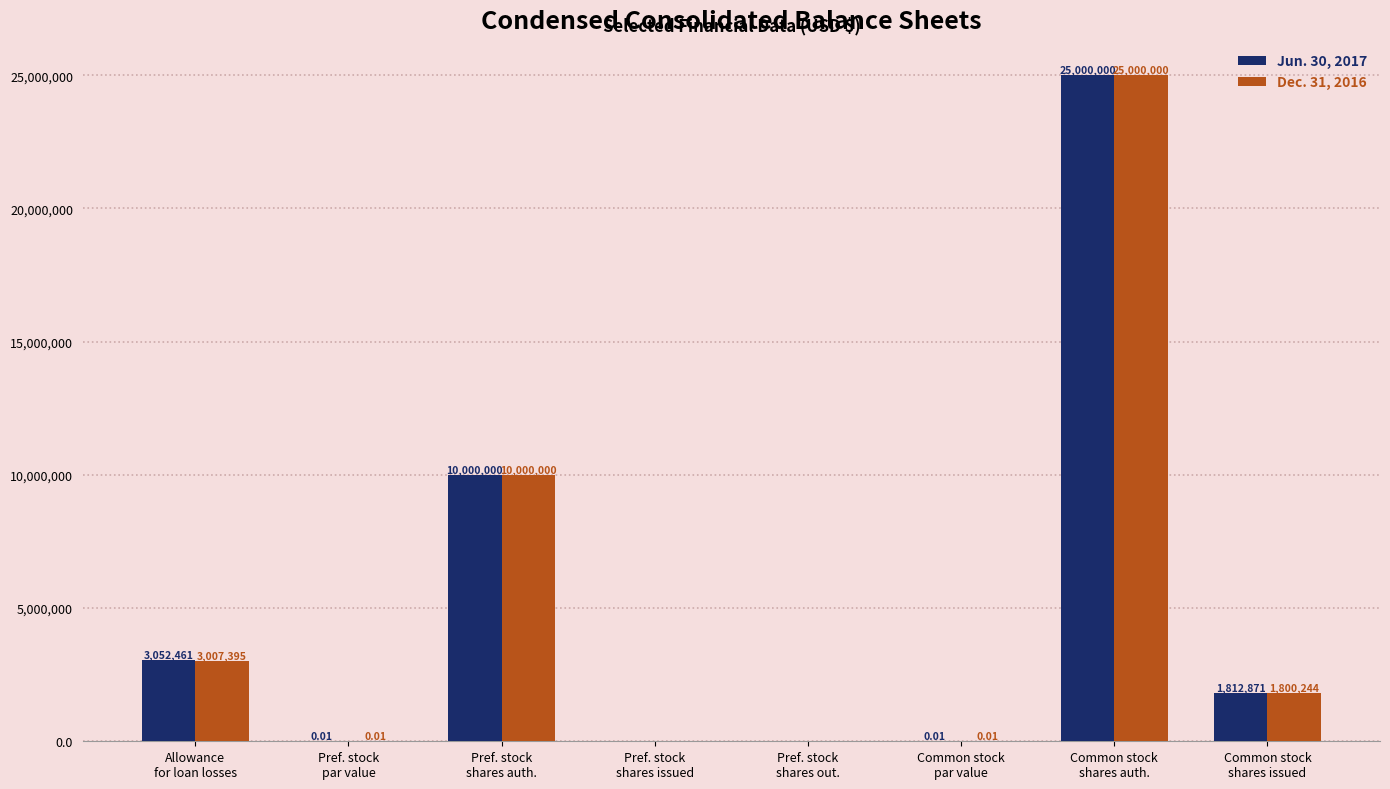

The Dec. 31, 2016 series shows 25000000.0 at Common stock
shares auth.. True or false?

True